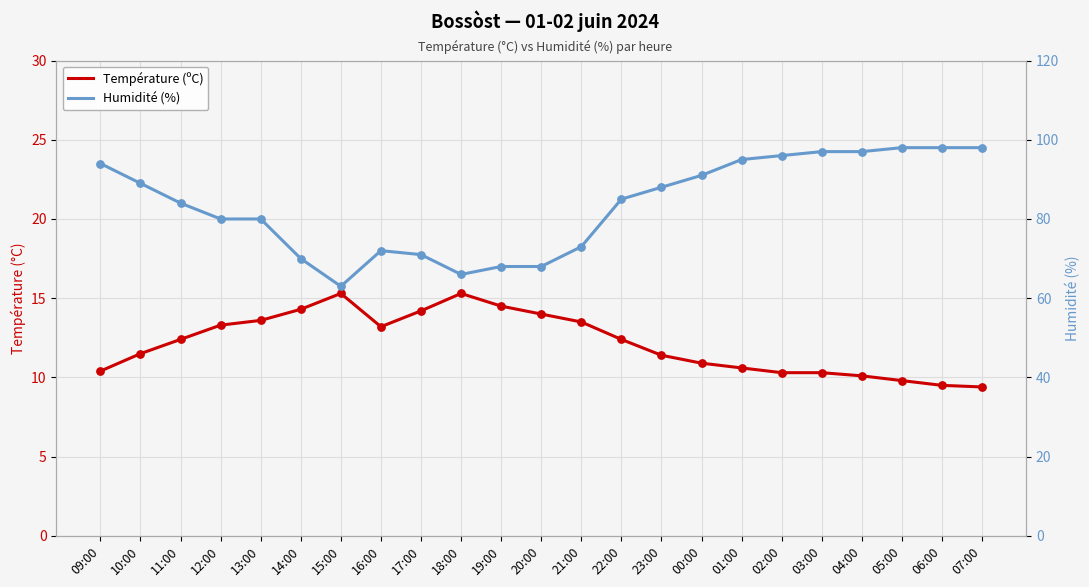

At how many categories does at least one series exceed 52?

23